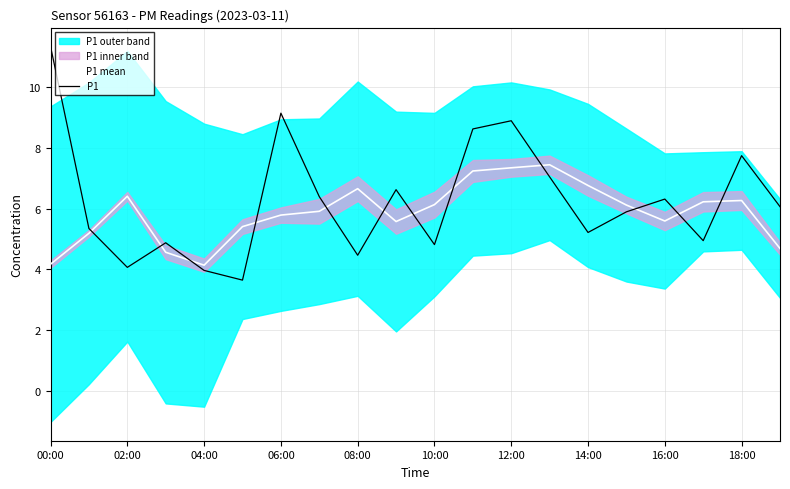

Which series has the largest total across all categories?

P1